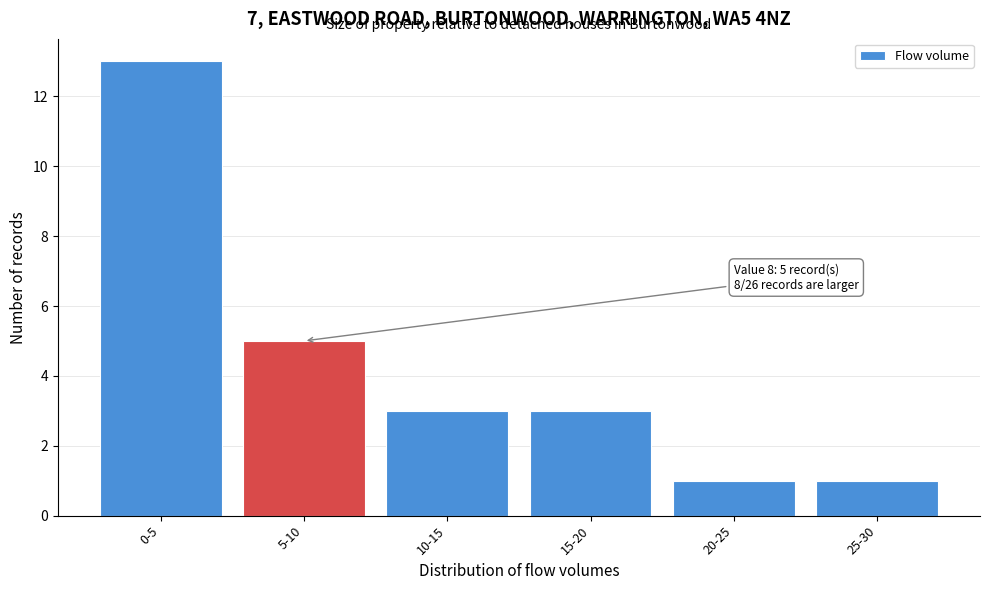

Reading left to right, extract all data points from this chart.

13	5	3	3	1	1